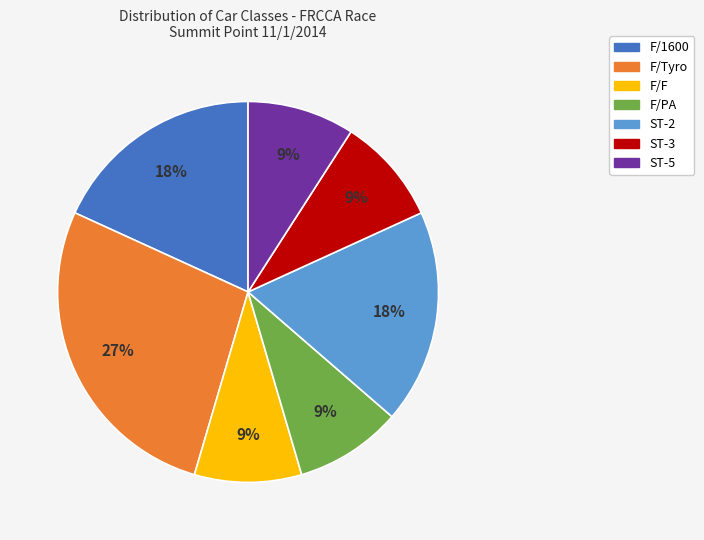

Which has a higher value, F/F or F/1600?

F/1600